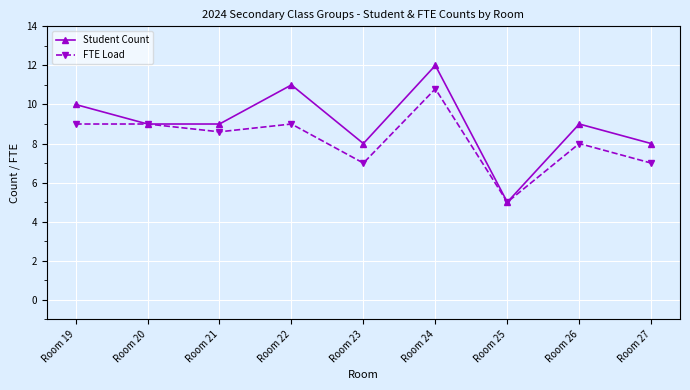

Rank the series at Room 23 from lowest to highest value.

FTE Load, Student Count